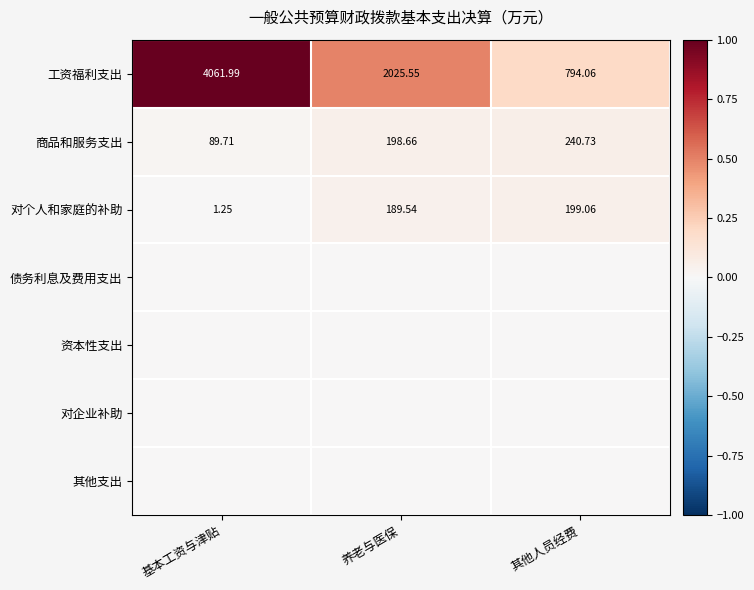

Which category has the lowest value in the 对个人和家庭的补助 series?

基本工资与津贴